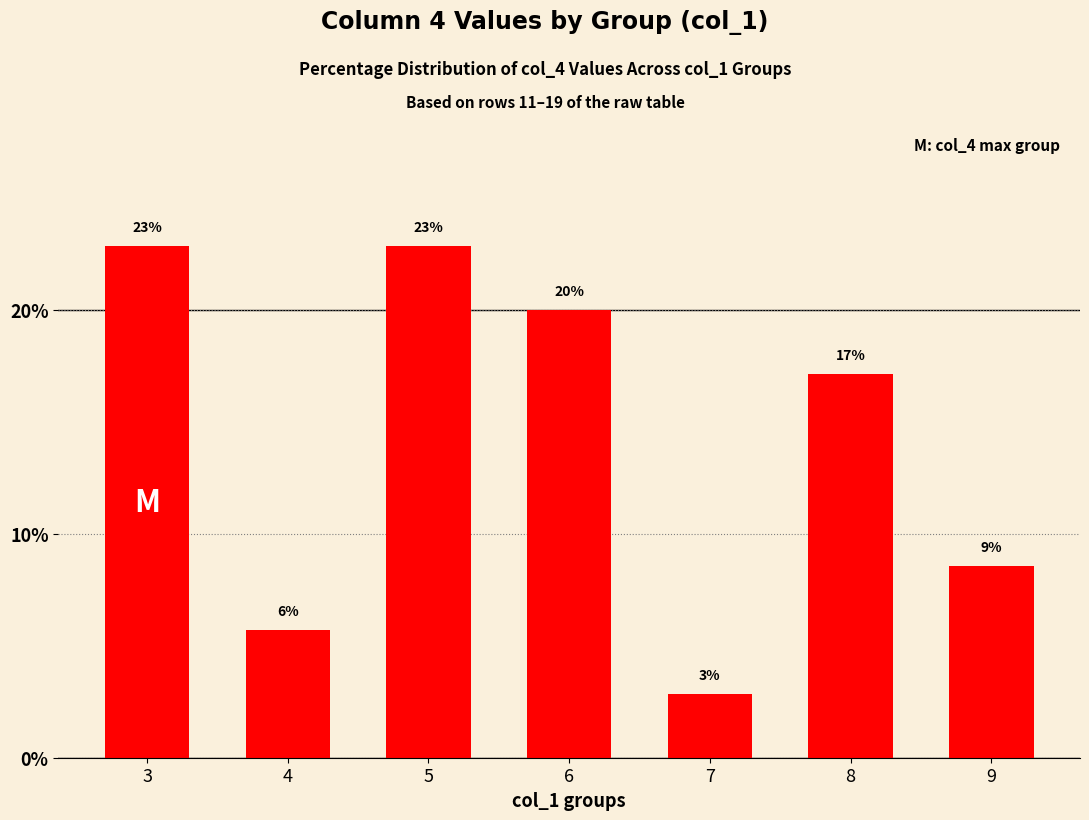

Reading left to right, transcribe all the data shown in this chart.

22.9	5.7	22.9	20.0	2.9	17.1	8.6